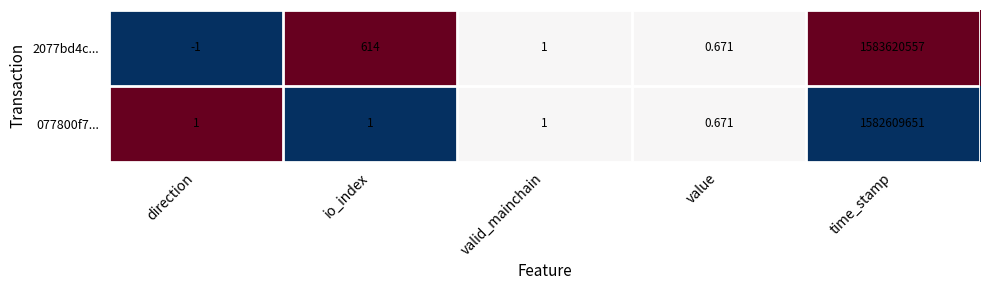

How many positive values does the 2077bd4c... series have?

4